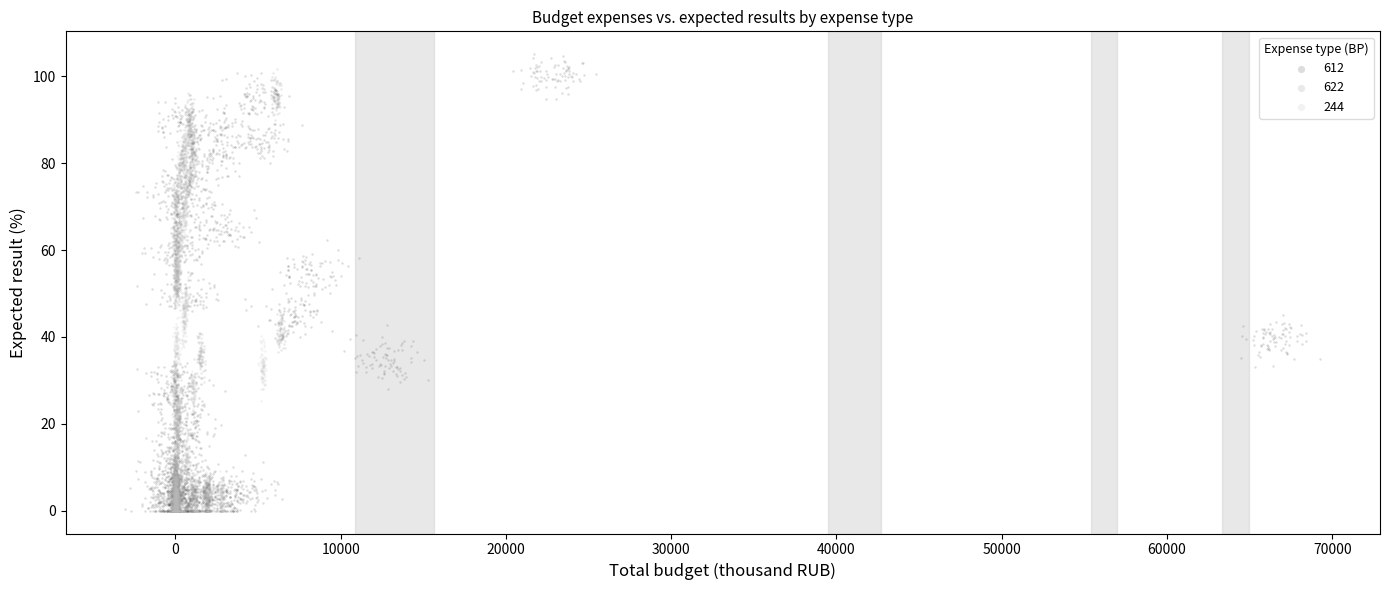

Which series has the largest Y range (max minus min)?

612